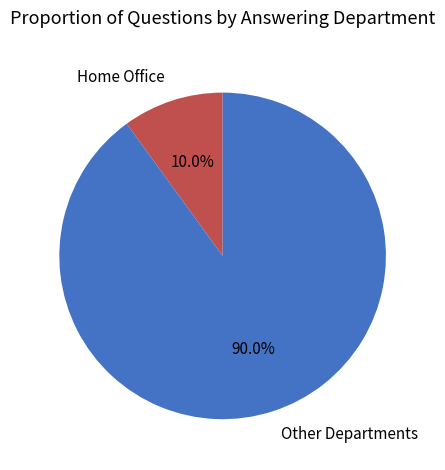

Which category accounts for the majority?

Other Departments